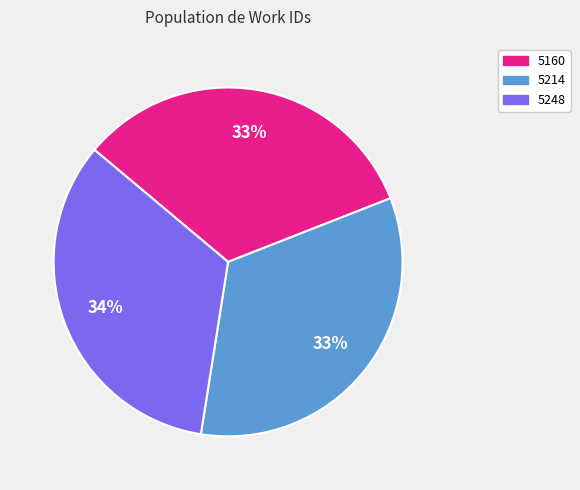

What is the smallest slice in the pie chart?

5160